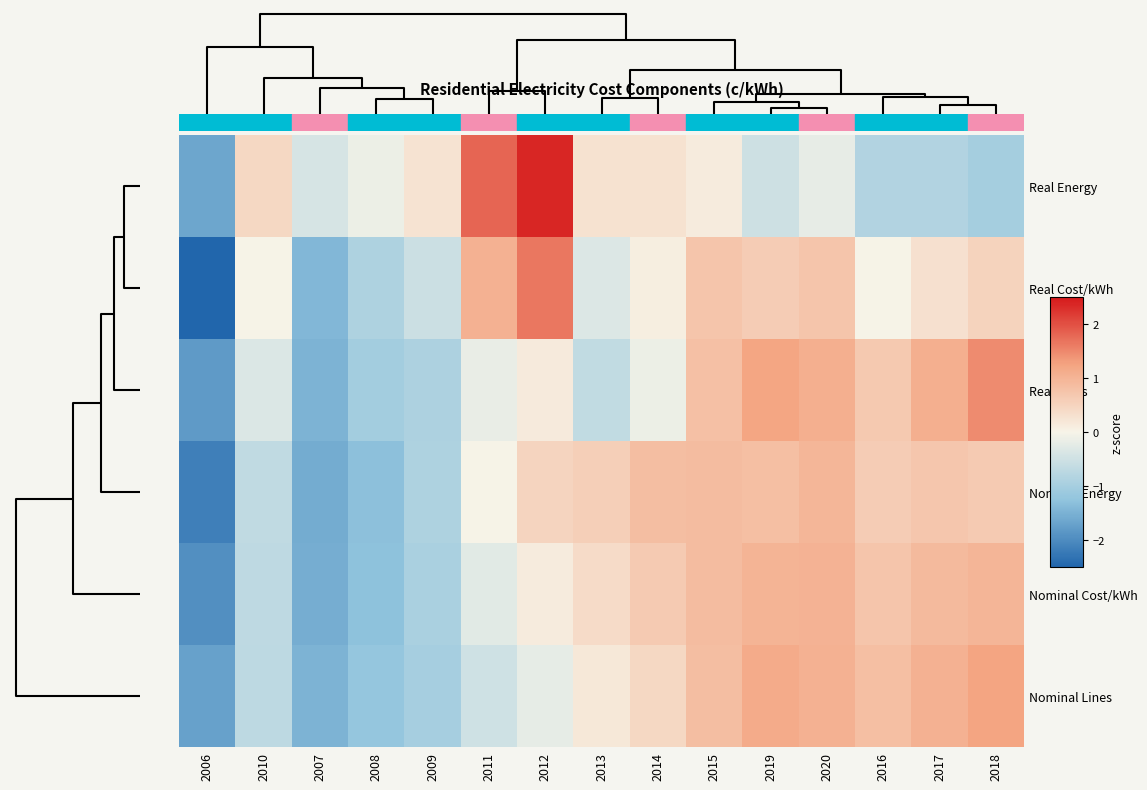

Reading left to right, transcribe all the data shown in this chart.

Real Energy: 2006=-1.7	2010=0.4	2007=-0.4	2008=-0.1	2009=0.3	2011=1.8	2012=2.4	2013=0.3	2014=0.3	2015=0.1	2019=-0.5	2020=-0.2	2016=-0.8	2017=-0.8	2018=-1.0
Real Cost/kWh: 2006=-2.5	2010=0.0	2007=-1.4	2008=-0.9	2009=-0.5	2011=1.0	2012=1.6	2013=-0.3	2014=0.1	2015=0.7	2019=0.6	2020=0.7	2016=-0.0	2017=0.3	2018=0.5
Real Lines: 2006=-1.8	2010=-0.4	2007=-1.5	2008=-1.0	2009=-0.9	2011=-0.2	2012=0.1	2013=-0.6	2014=-0.1	2015=0.8	2019=1.2	2020=1.1	2016=0.7	2017=1.1	2018=1.5
Nominal Energy: 2006=-2.1	2010=-0.7	2007=-1.6	2008=-1.3	2009=-0.9	2011=0.0	2012=0.5	2013=0.6	2014=0.8	2015=0.9	2019=0.8	2020=1.0	2016=0.6	2017=0.7	2018=0.7
Nominal Cost/kWh: 2006=-2.0	2010=-0.7	2007=-1.5	2008=-1.3	2009=-1.0	2011=-0.3	2012=0.1	2013=0.4	2014=0.6	2015=0.9	2019=1.0	2020=1.0	2016=0.7	2017=0.9	2018=1.0
Nominal Lines: 2006=-1.7	2010=-0.7	2007=-1.5	2008=-1.2	2009=-1.0	2011=-0.5	2012=-0.2	2013=0.2	2014=0.4	2015=0.9	2019=1.2	2020=1.0	2016=0.8	2017=1.1	2018=1.2